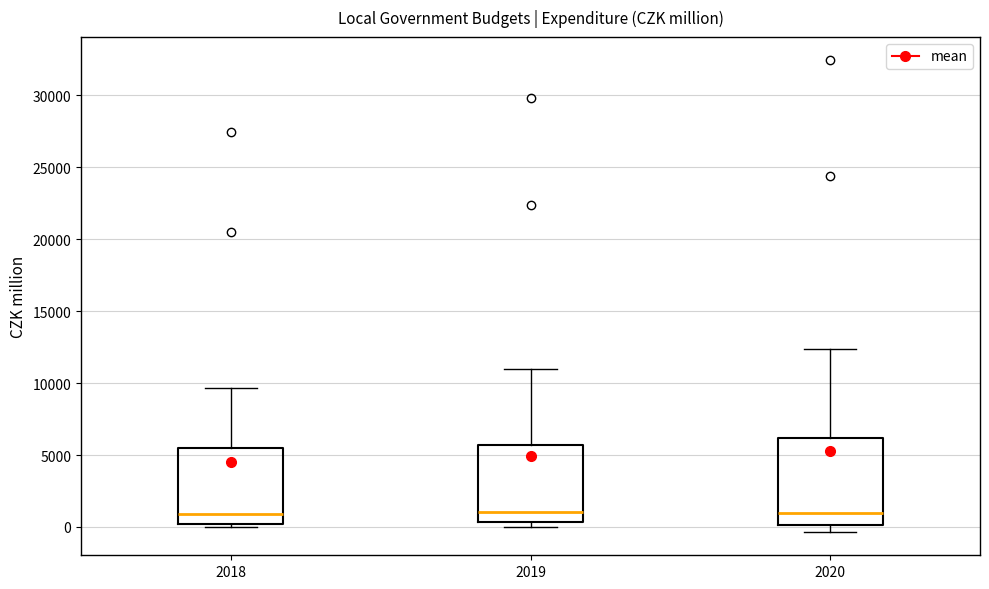

Which box is the tallest, from its lower edge to its upper edge?

2020